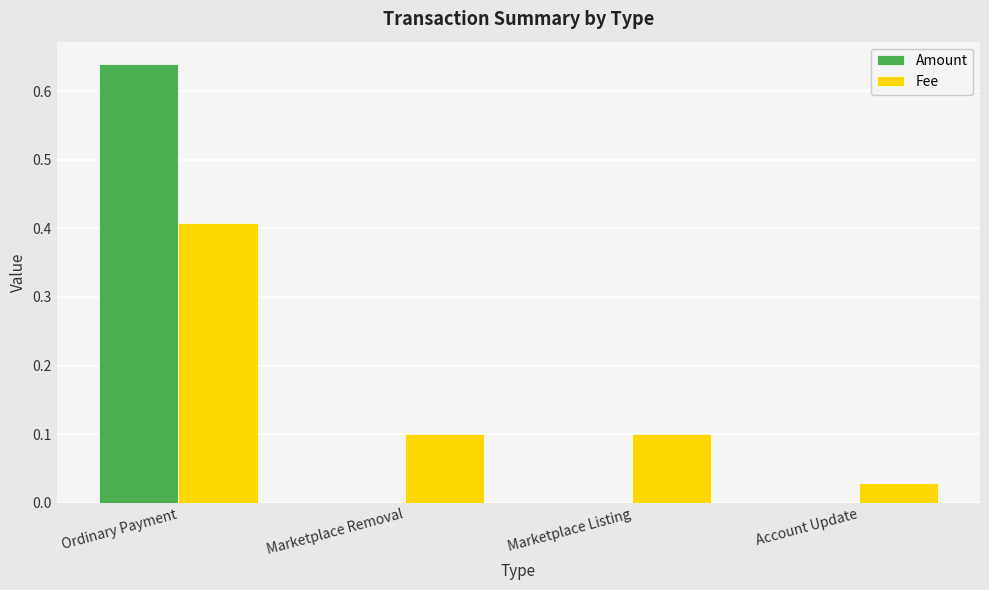

Which series changed the most between Ordinary Payment and Marketplace Listing?

Amount